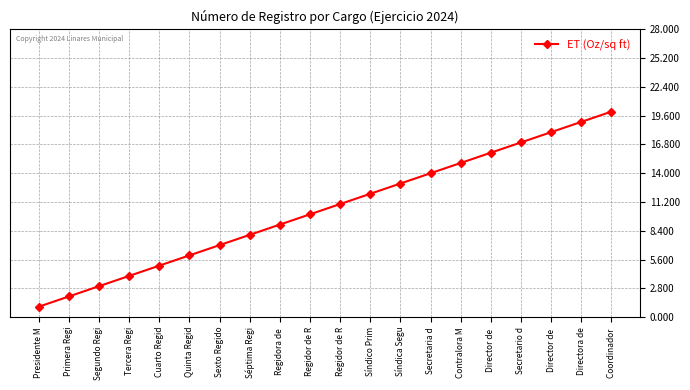

What is the change in value from Regidor de R to Directora de?

+9